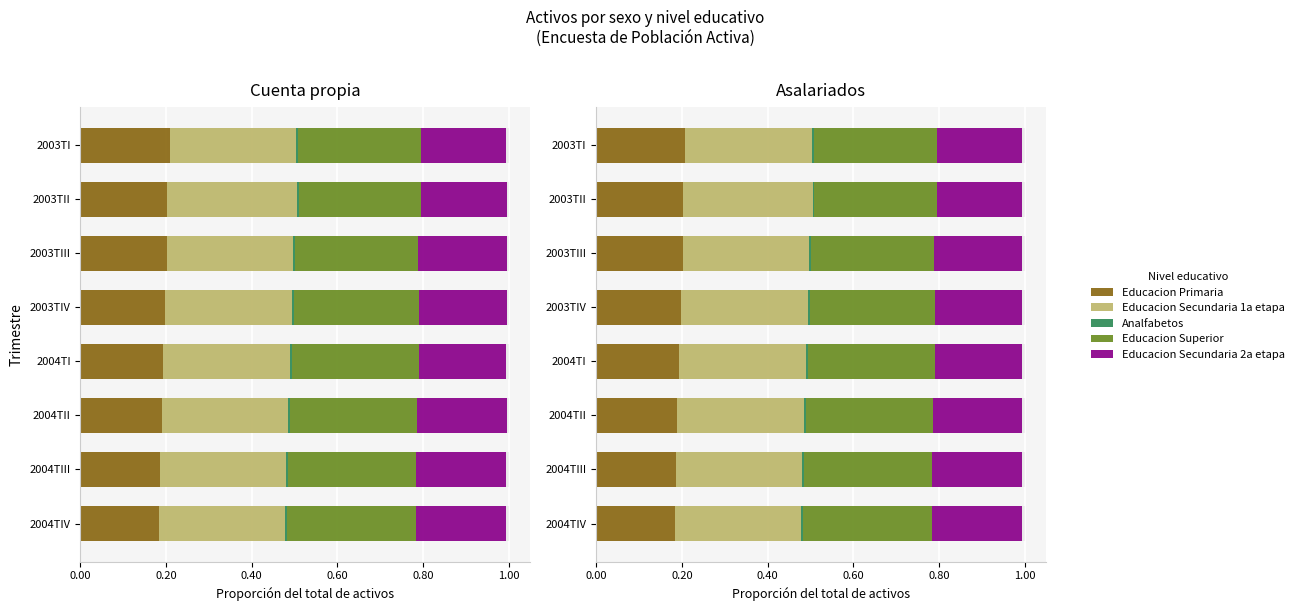

What is the total value across all series at 2003TIII?

1.0